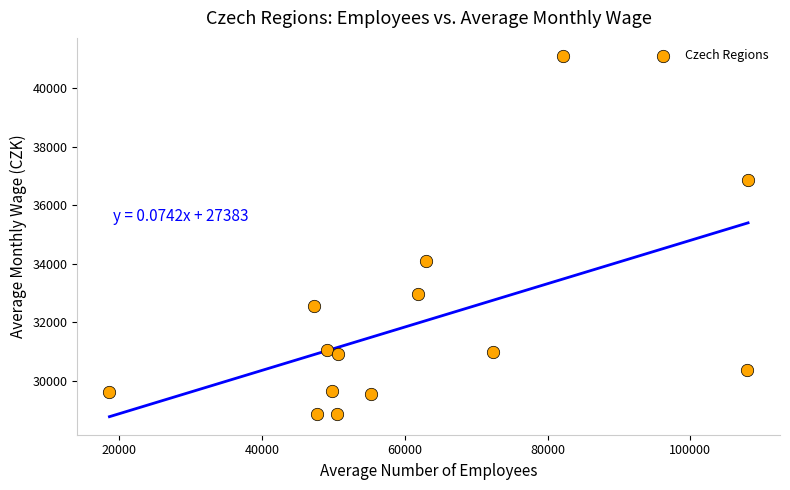

What Y value in the scatter plot is closest to 34982?

34097